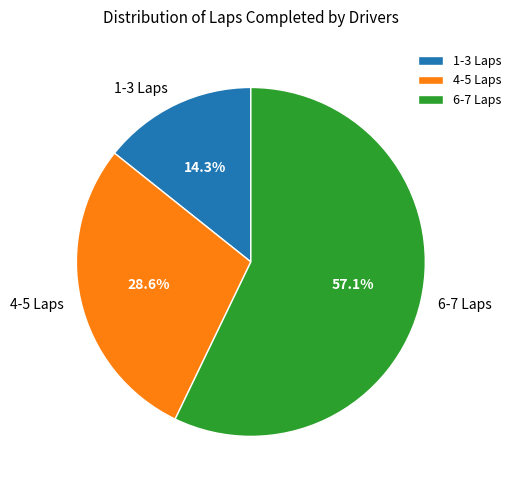

Does any single category account for the majority?

Yes